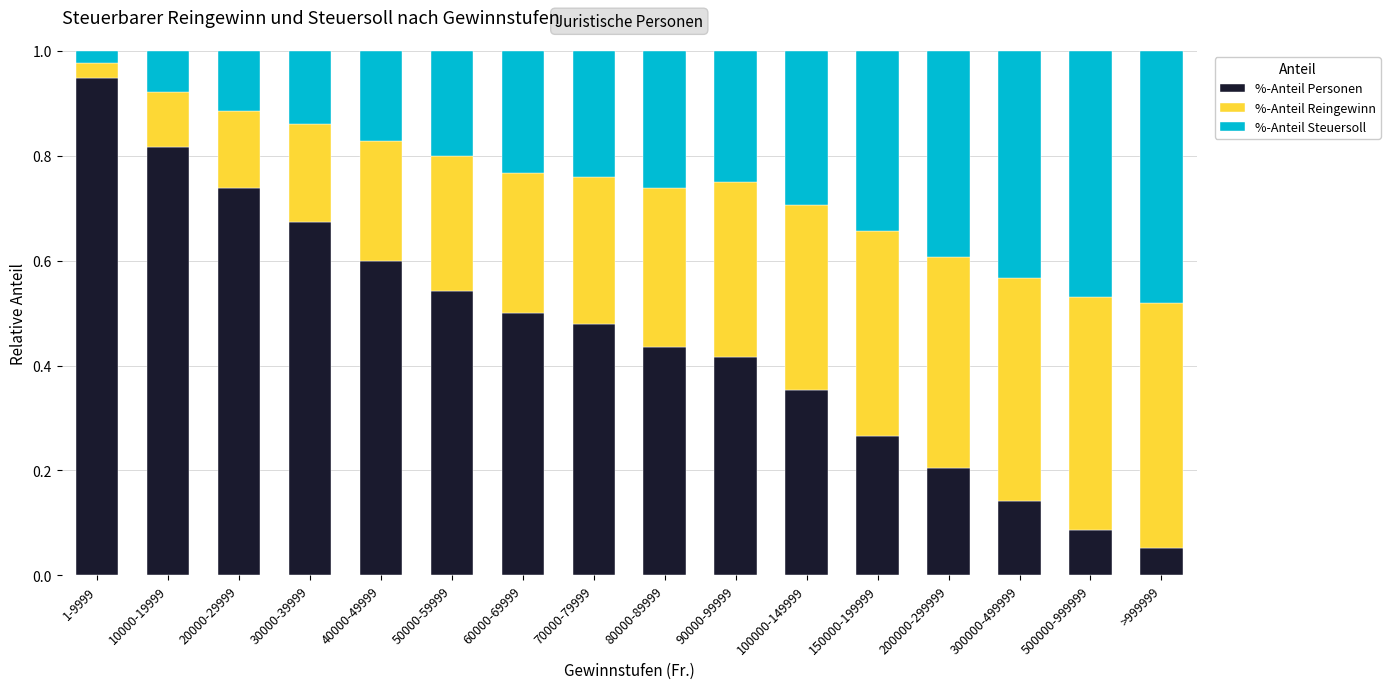

What is the total value across all series at 90000-99999?

1.0